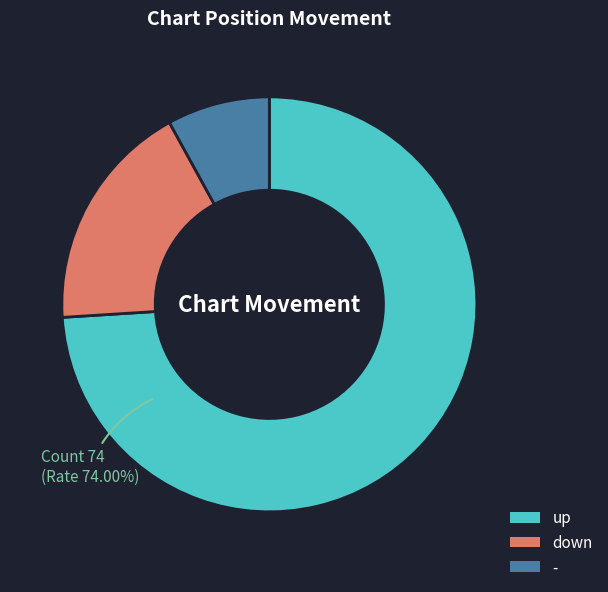

Does any single category account for the majority?

Yes